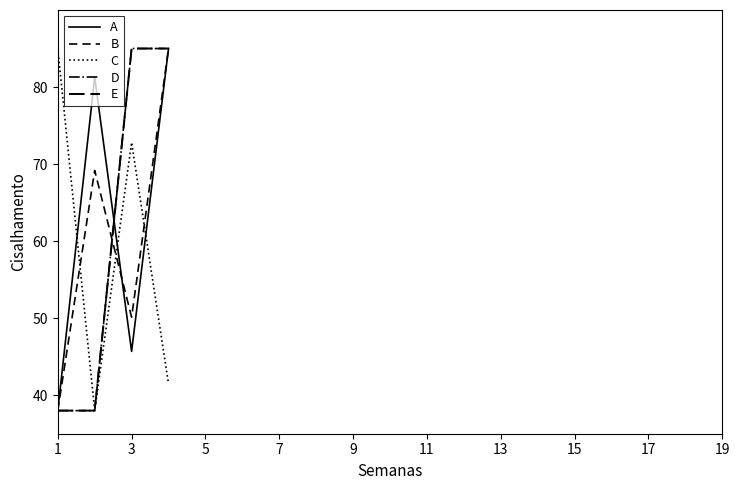

What is the value of the A point at the 3rd from the left?

45.7